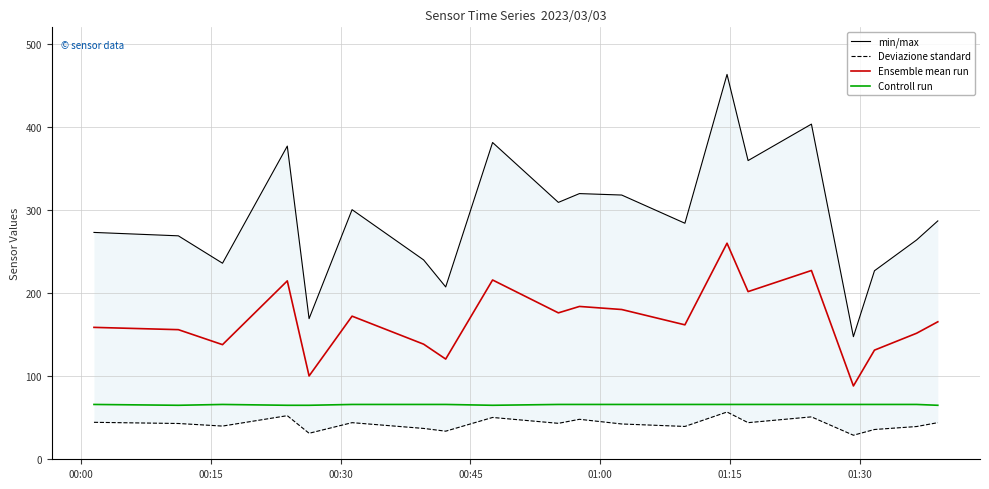

In Controll run, how many points are higher than both neighbors (excluding endpoints)?

1